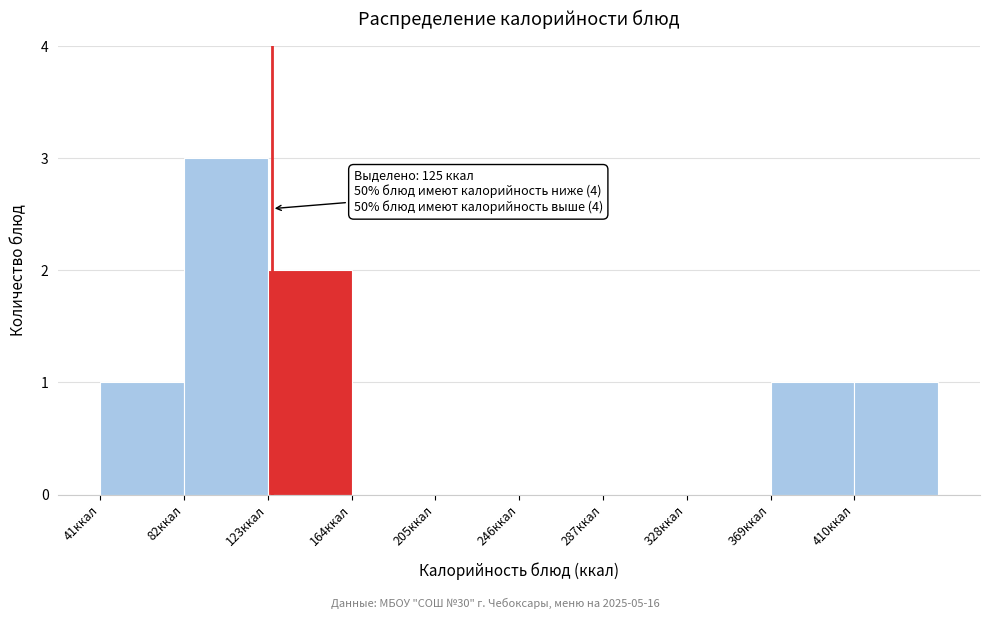

Over which range of the x-axis is the bar tallest?

82 to 123